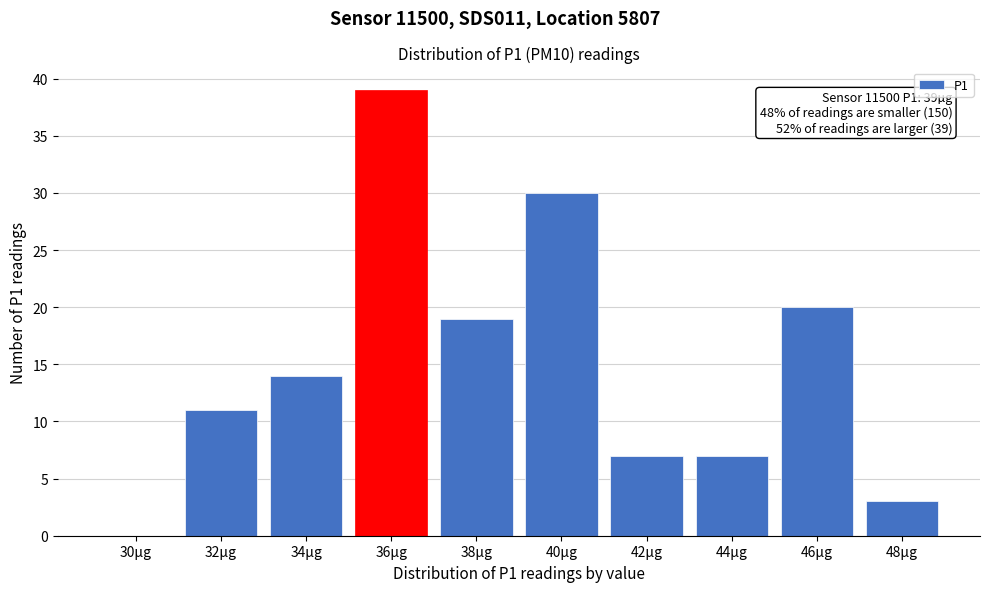

Reading left to right, list all the values displayed in this chart.

30µg=0	32µg=11	34µg=14	36µg=39	38µg=19	40µg=30	42µg=7	44µg=7	46µg=20	48µg=3